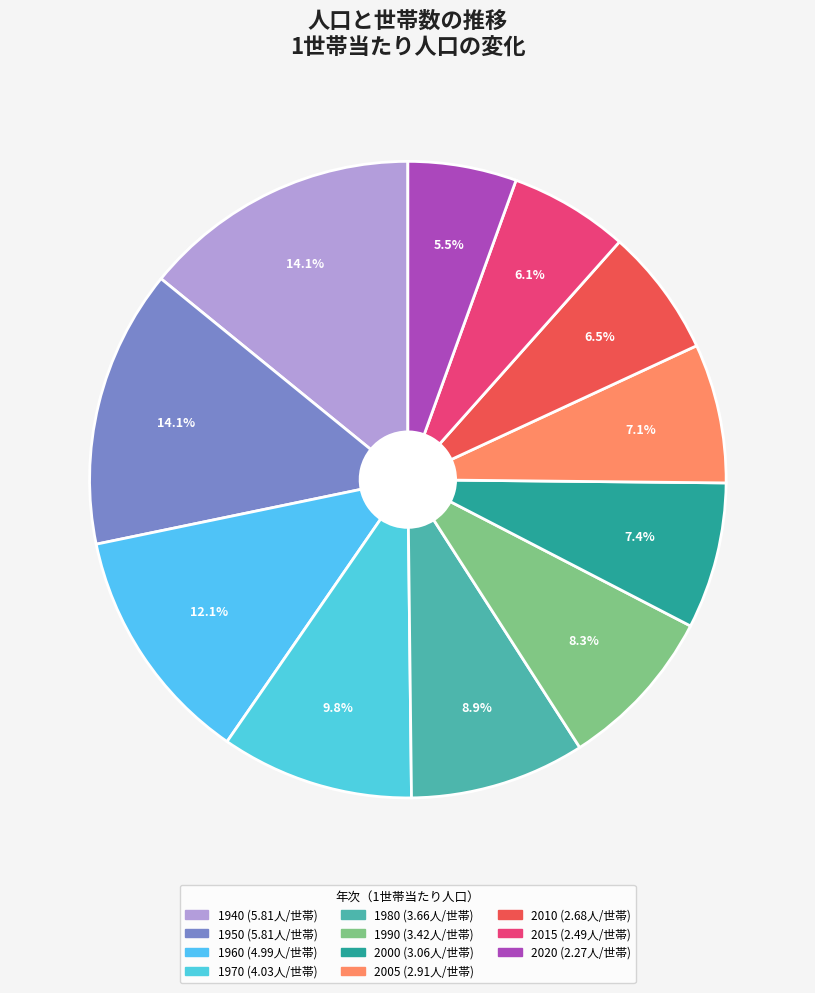

Is it true that 1970 is 1% of the pie?

False